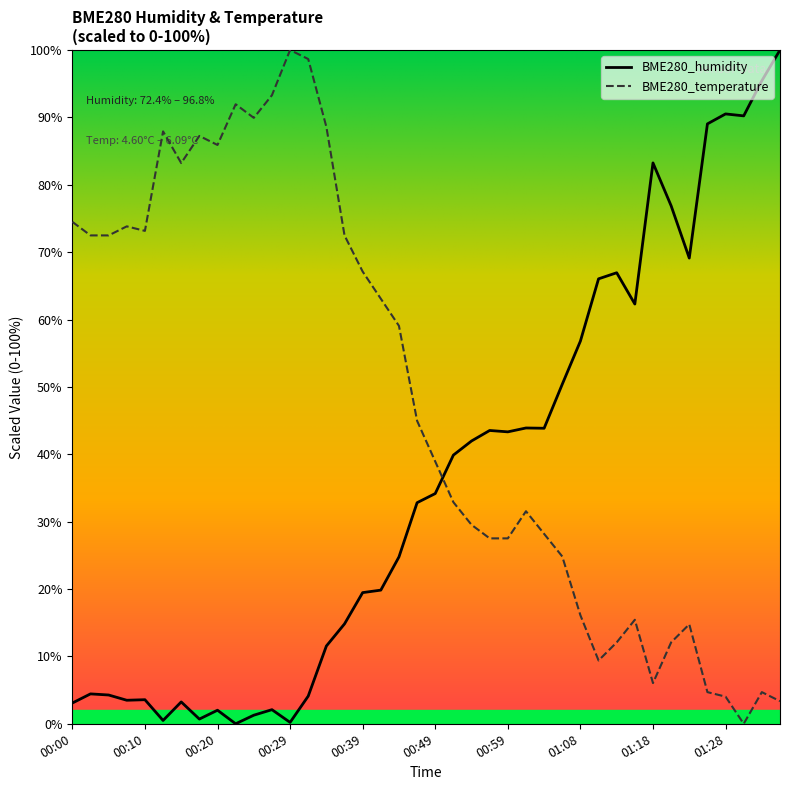

How many times do BME280_temperature and BME280_humidity cross each other?

1